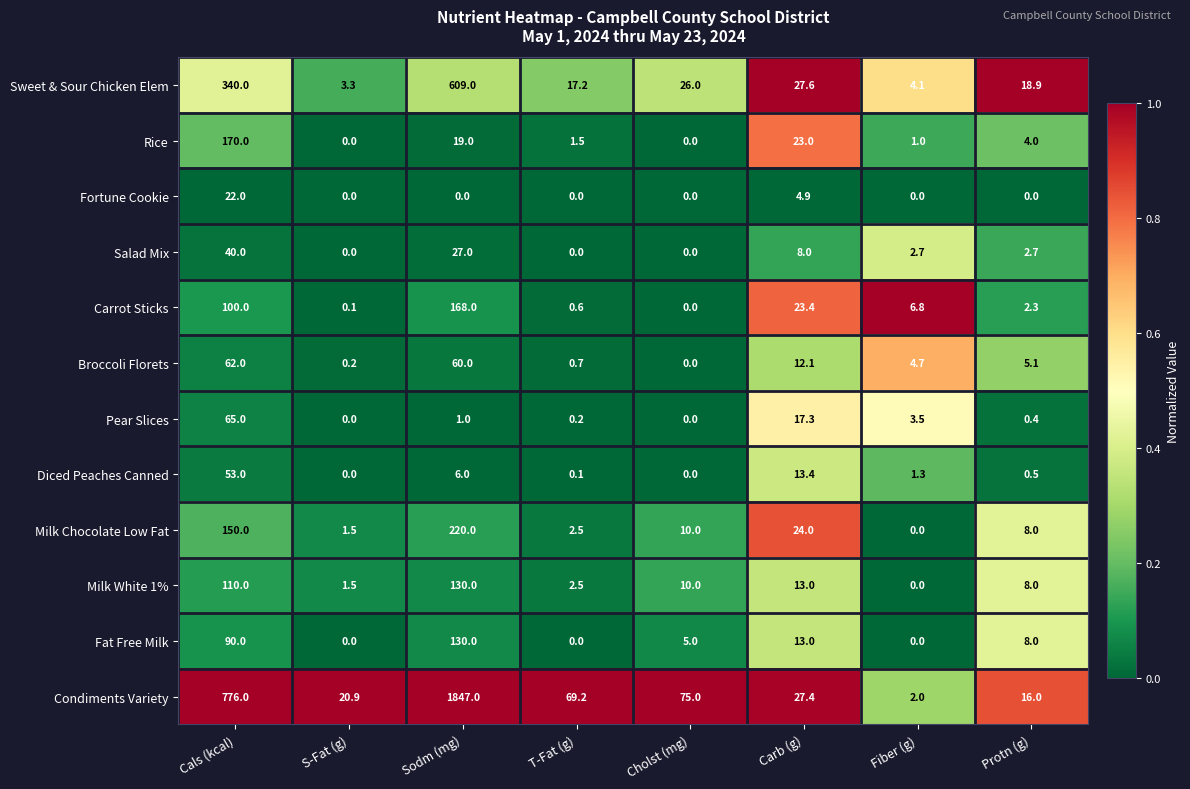

Between Sodm (mg) and Protn (g), which series saw the biggest shift?

Condiments Variety